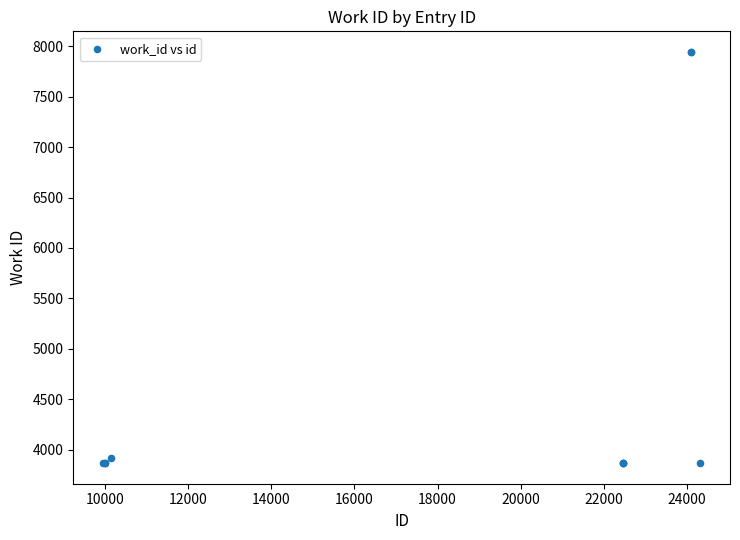

What Y value in the scatter plot is closest to 5905?

3918